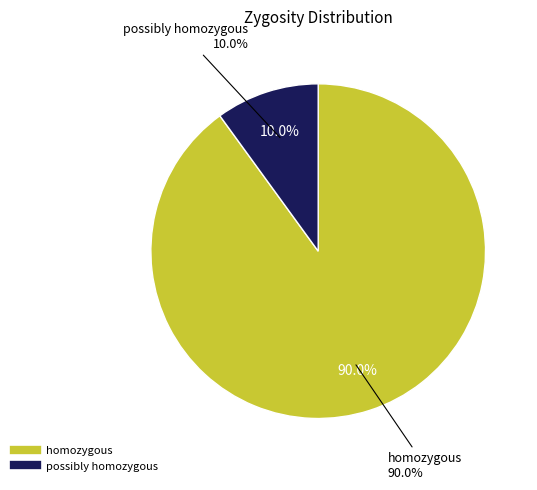

Which slice is the smallest?

possibly homozygous